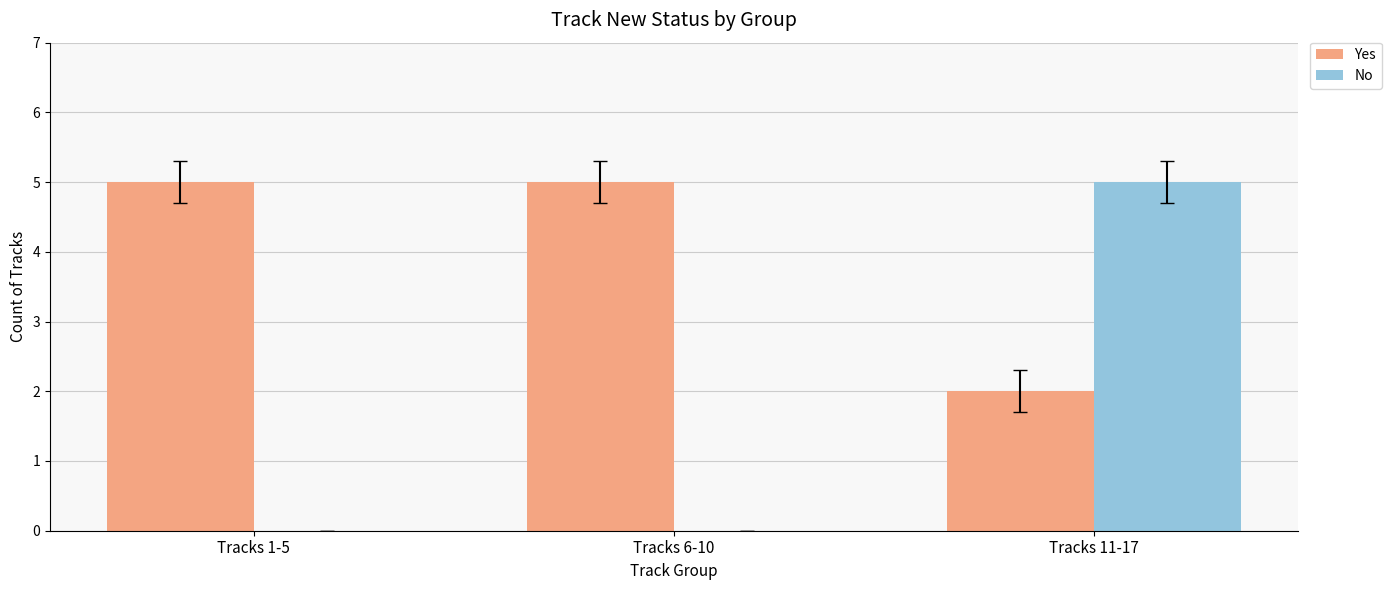

What is the average value of the No series?

2